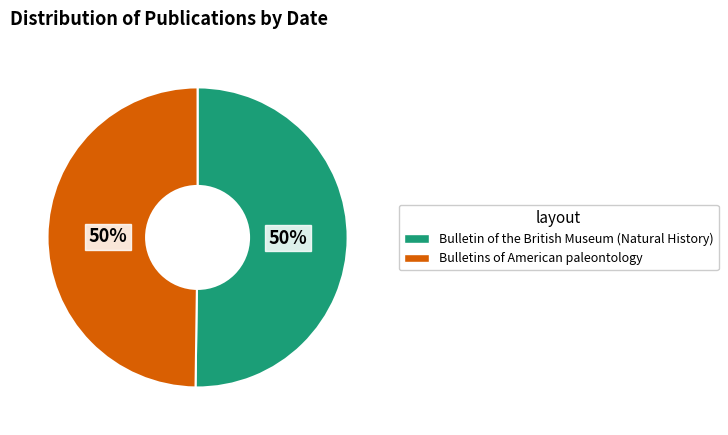

The Bulletin of the British Museum (Natural History) slice represents 50% of the pie. True or false?

True